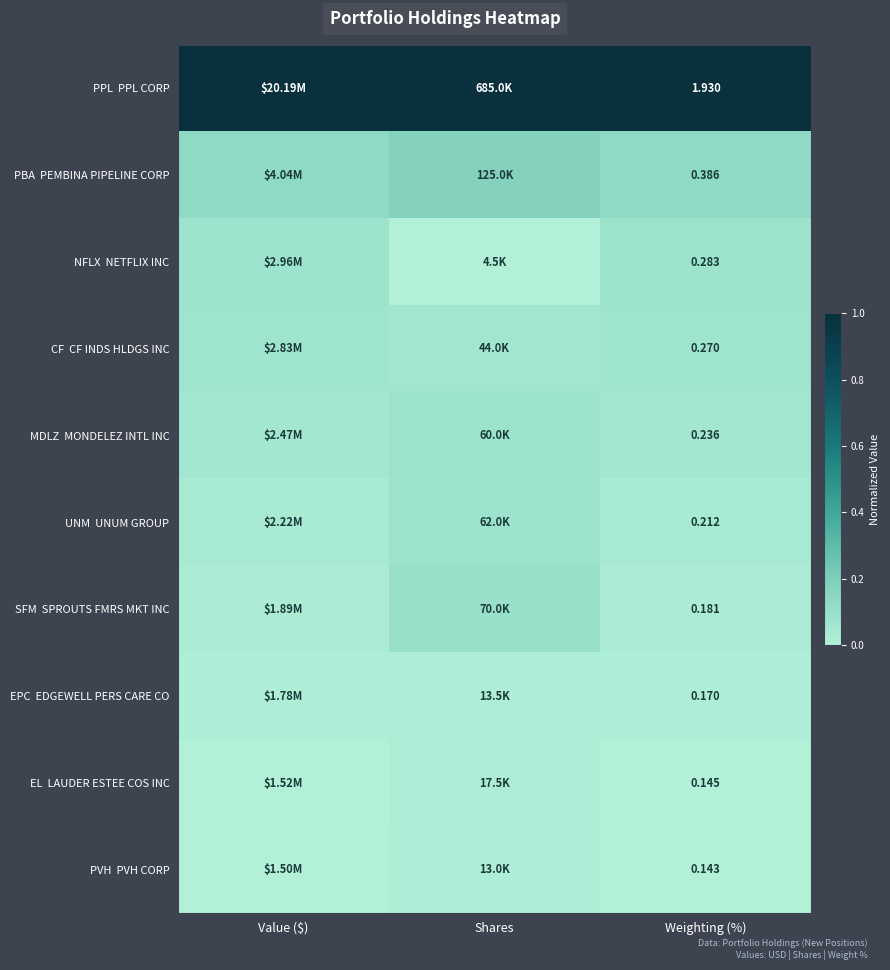

What is the total value across all series at Shares?

1.5